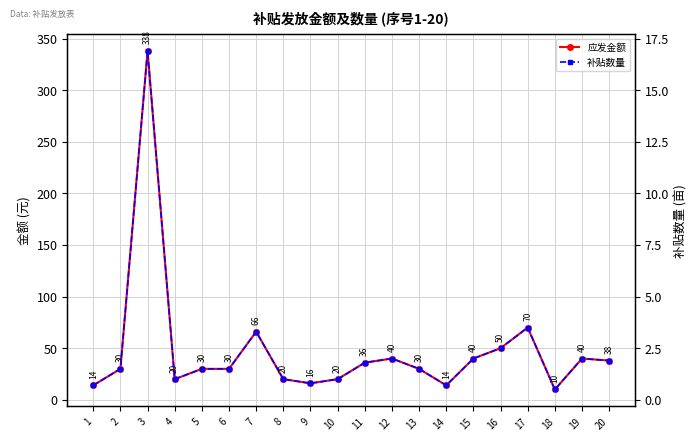

Rank the series at 13 from highest to lowest value.

应发金额, 补贴数量